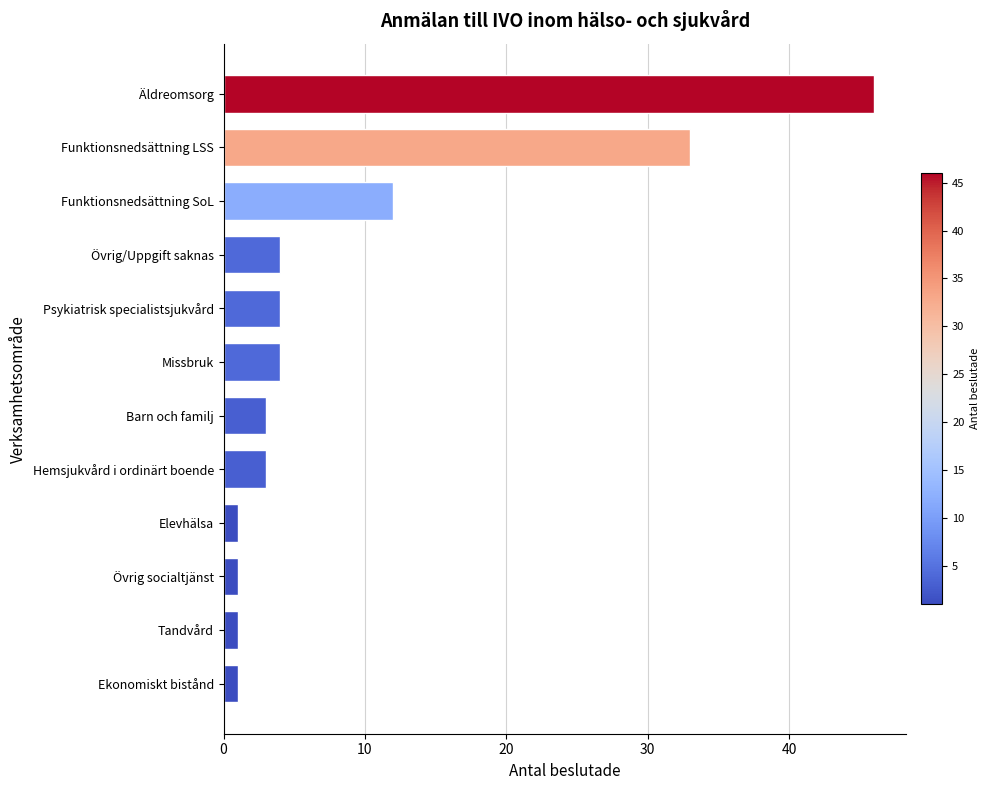

What is the ratio of the value at Funktionsnedsättning SoL to the value at Ekonomiskt bistånd?

12.0